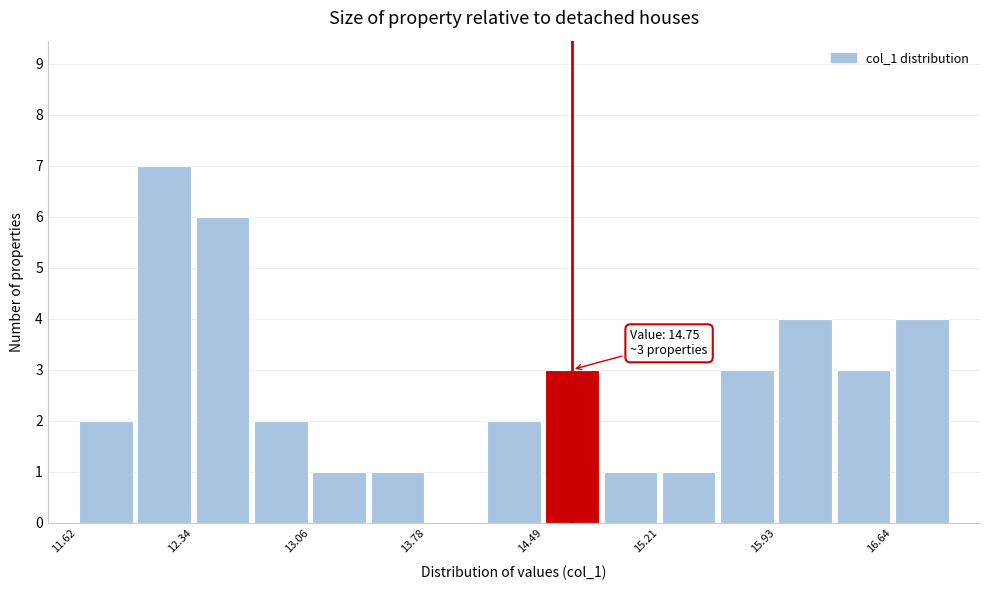

Read against the x-axis, roughly where is the centre of the tallest bar?

12.2